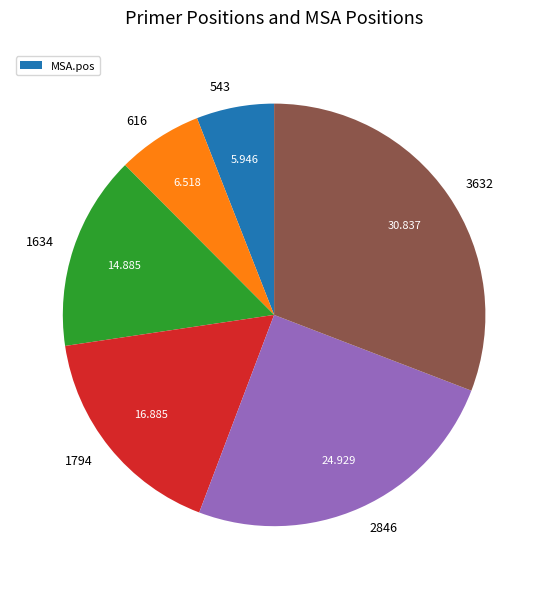

Is there any slice that represents more than half of the pie?

No